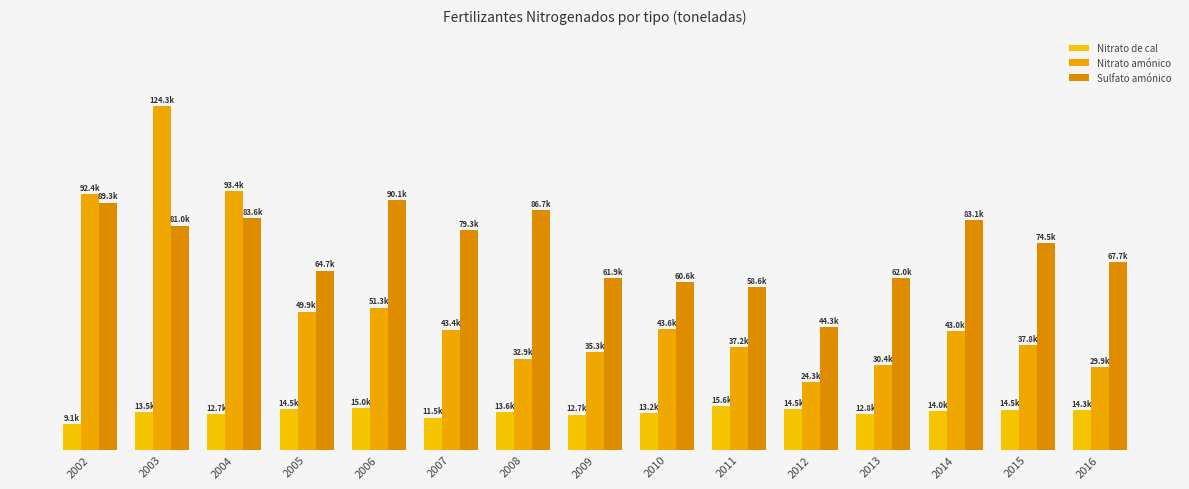

The Sulfato amónico series shows 44310.0 at 2012. True or false?

True